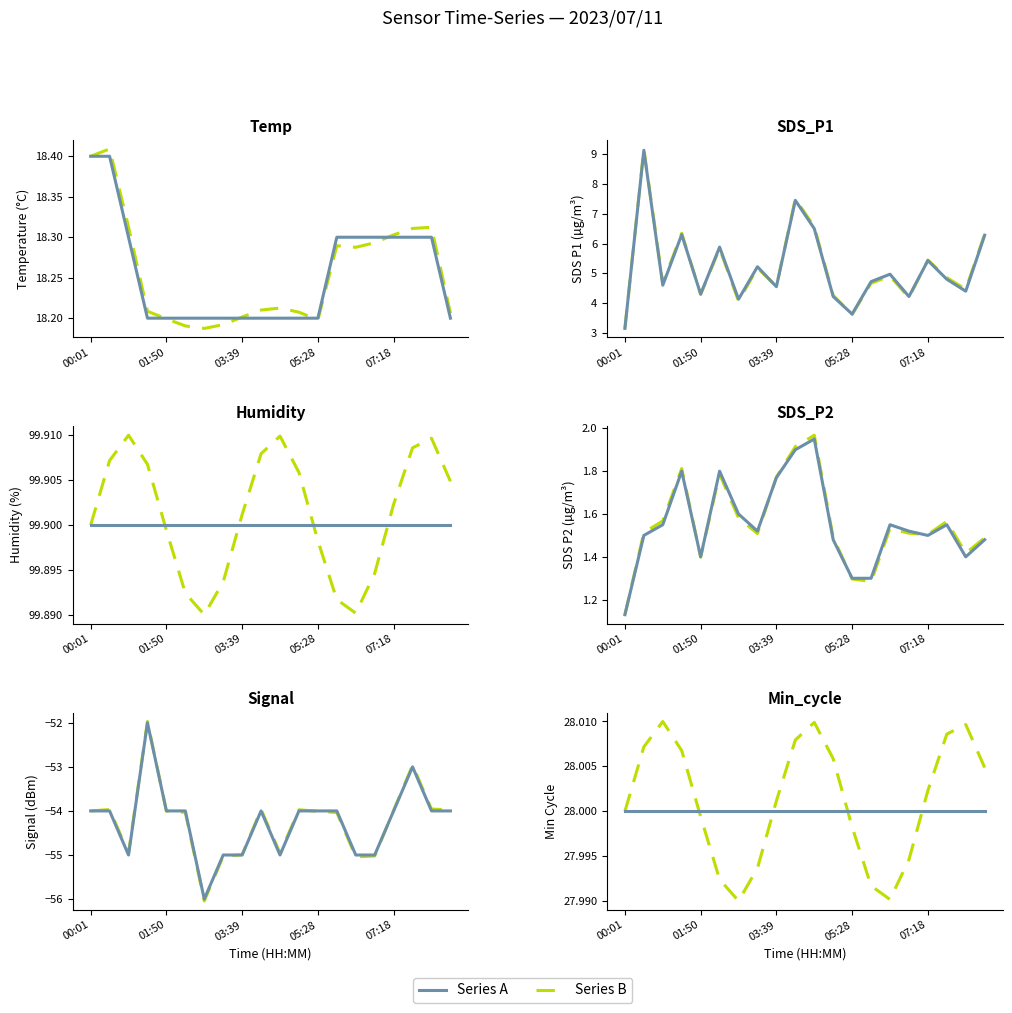

The Series B series shows 28.0 at 7. True or false?

True